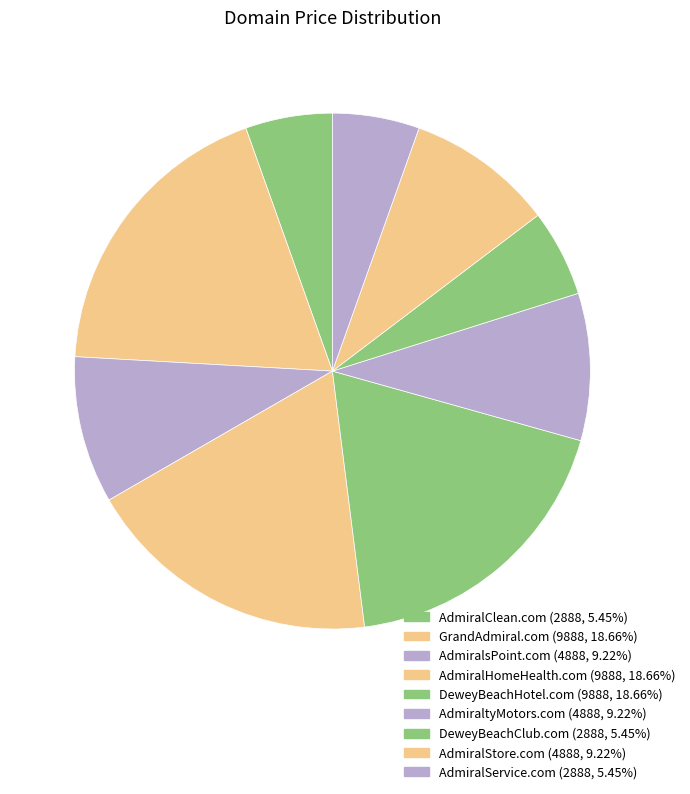

Does AdmiralClean.com account for over 50% of the chart?

No